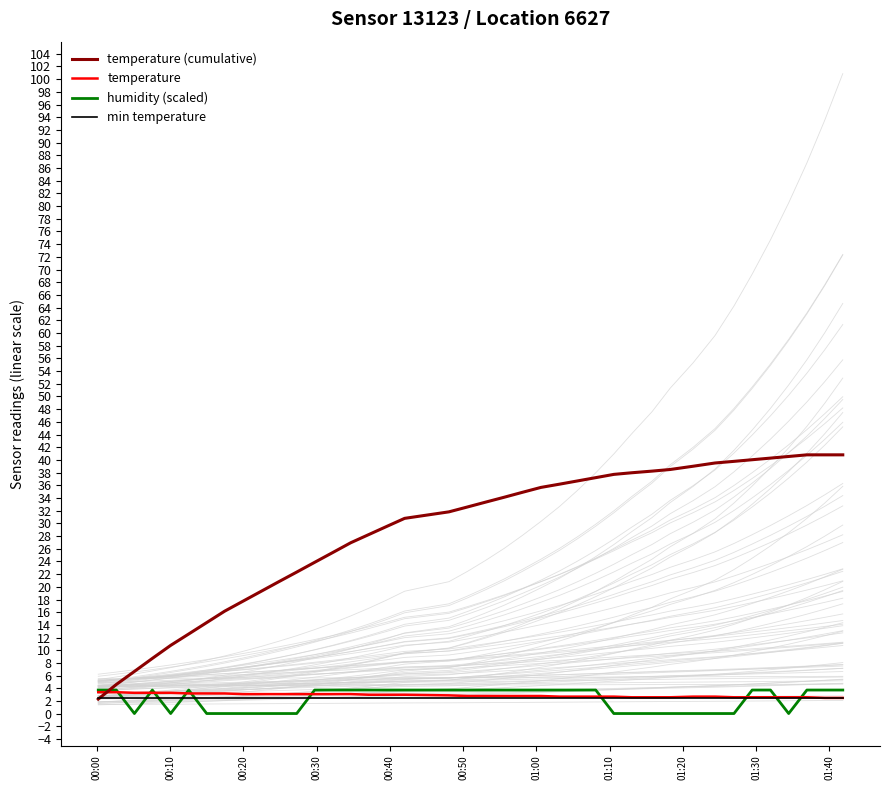

Reading right to left, what are all the values shown in this chart?

temperature (cumulative): 40.8	40.8	40.8	40.5	40.3	40.0	39.8	39.5	39.0	38.5	38.2	38.0	37.7	37.2	36.7	36.2	35.7	34.9	34.1	33.4	32.6	31.8	30.8	29.5	28.2	26.9	25.4	23.9	22.3	20.8	19.2	17.7	16.2	14.4	12.6	10.8	8.7	6.7	4.6	2.3
temperature: 2.5	2.5	2.6	2.6	2.6	2.6	2.6	2.7	2.7	2.6	2.6	2.6	2.7	2.7	2.7	2.7	2.8	2.8	2.8	2.8	2.8	2.9	3.0	3.0	3.0	3.1	3.1	3.1	3.1	3.1	3.1	3.1	3.2	3.2	3.2	3.3	3.3	3.3	3.4	3.4
humidity (scaled): 3.7	3.7	3.7	0.0	3.7	3.7	0.0	0.0	0.0	0.0	0.0	0.0	0.0	3.7	3.7	3.7	3.7	3.7	3.7	3.7	3.7	3.7	3.7	3.7	3.7	3.7	3.7	3.7	0.0	0.0	0.0	0.0	0.0	0.0	3.7	0.0	3.7	0.0	3.7	3.7
min temperature: 2.5	2.5	2.5	2.5	2.5	2.5	2.5	2.5	2.5	2.5	2.5	2.5	2.5	2.5	2.5	2.5	2.5	2.5	2.5	2.5	2.5	2.5	2.5	2.5	2.5	2.5	2.5	2.5	2.5	2.5	2.5	2.5	2.5	2.5	2.5	2.5	2.5	2.5	2.5	2.5